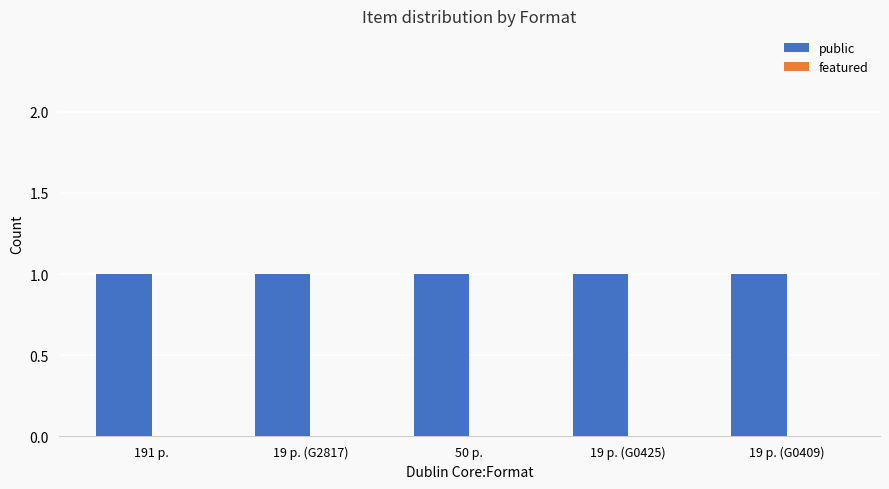

Which series has the largest range (max minus min)?

public